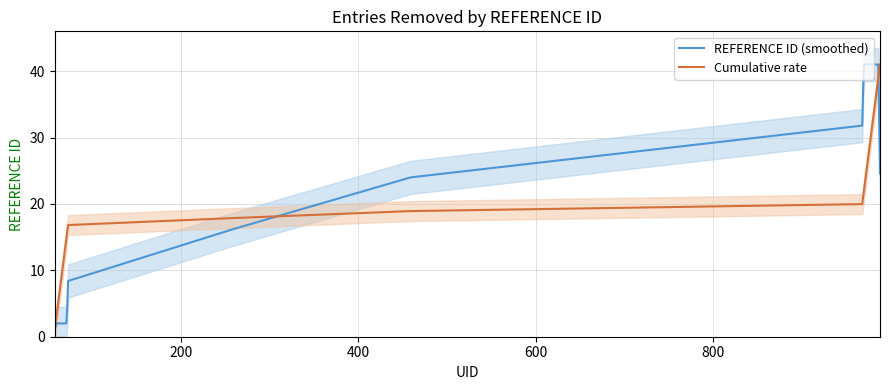

What is the highest value of the Cumulative rate series?

41.0